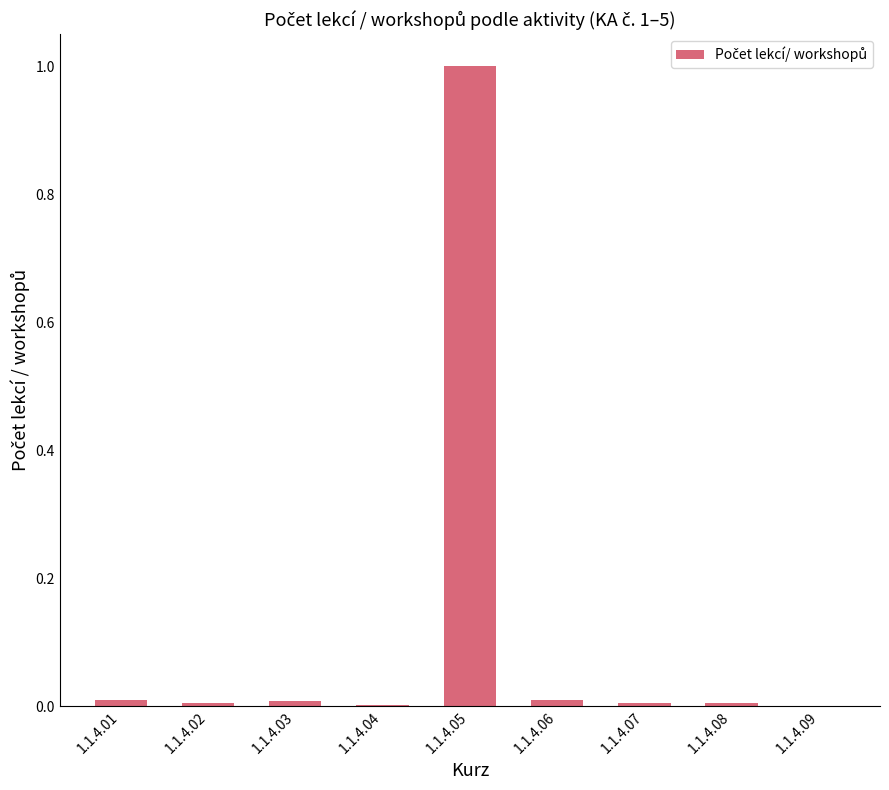

What is the sum of all values?

1.0